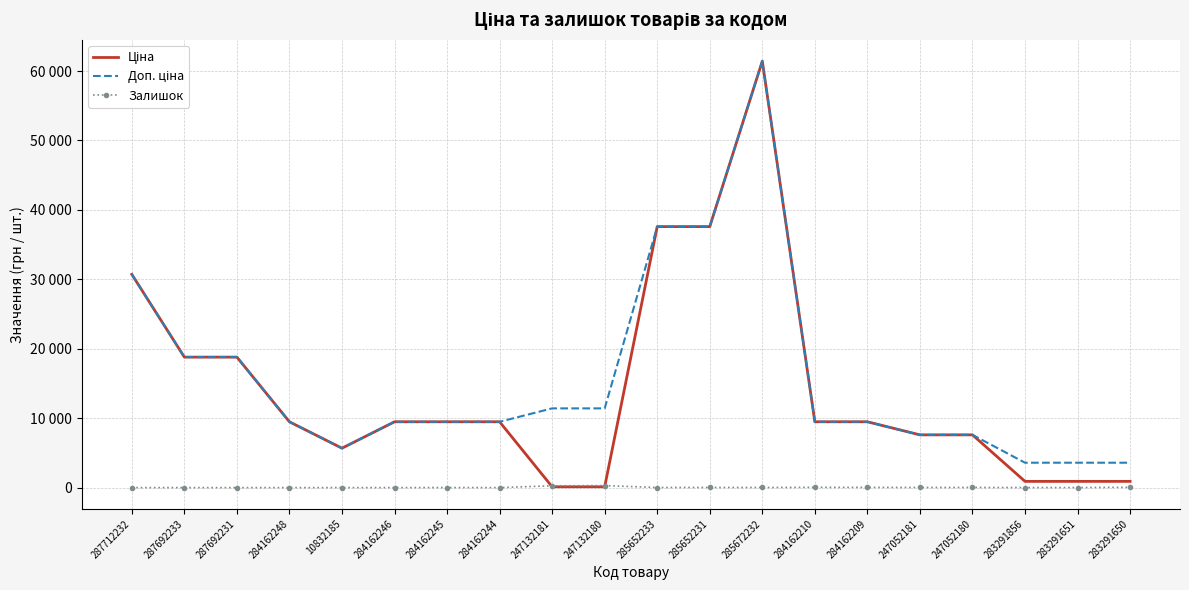

What is the difference between the maximum and minimum values in the Ціна series?

61320.2